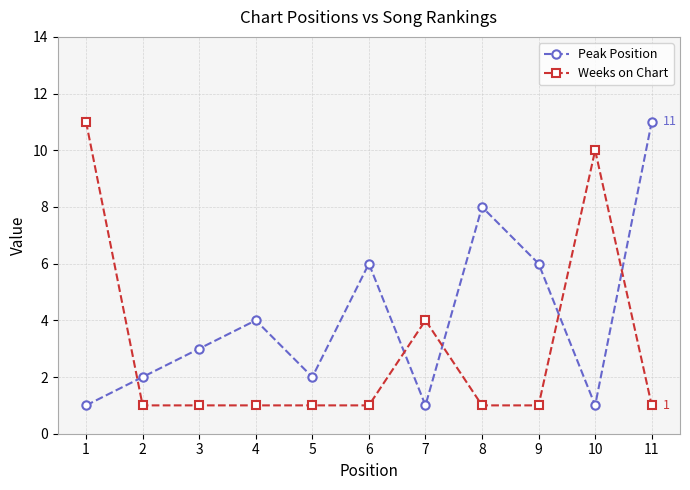

How many series are shown in this chart?

2